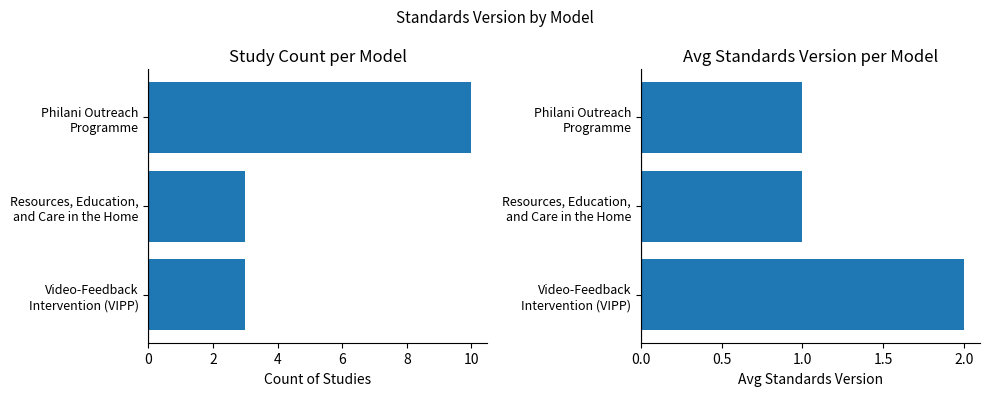

Rank the series by their average value, from highest to lowest.

Count of Studies, Avg Standards Version